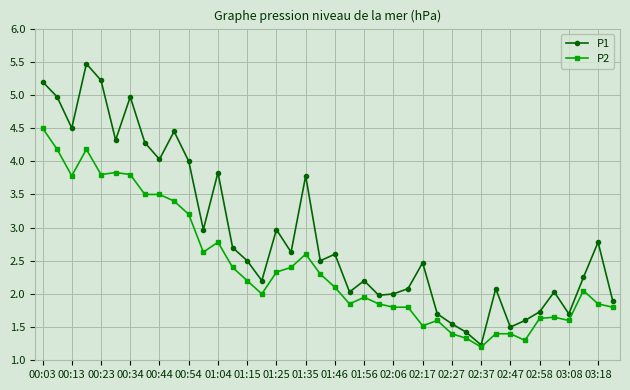

List the series in order of their overall mean, highest first.

P1, P2